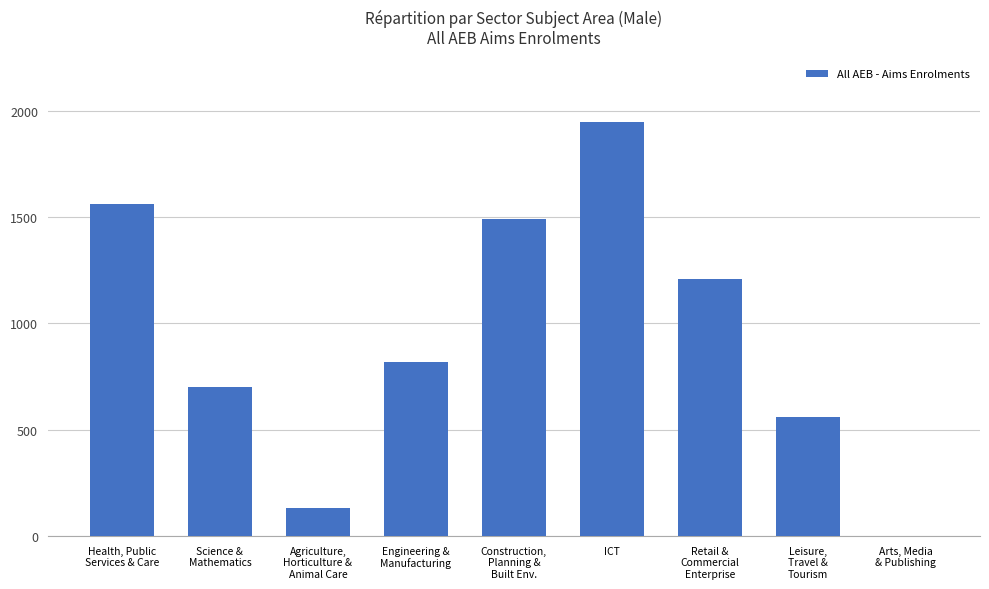

Approximately how many times larger is the value at Health, Public
Services & Care compared to Science &
Mathematics?

2.2